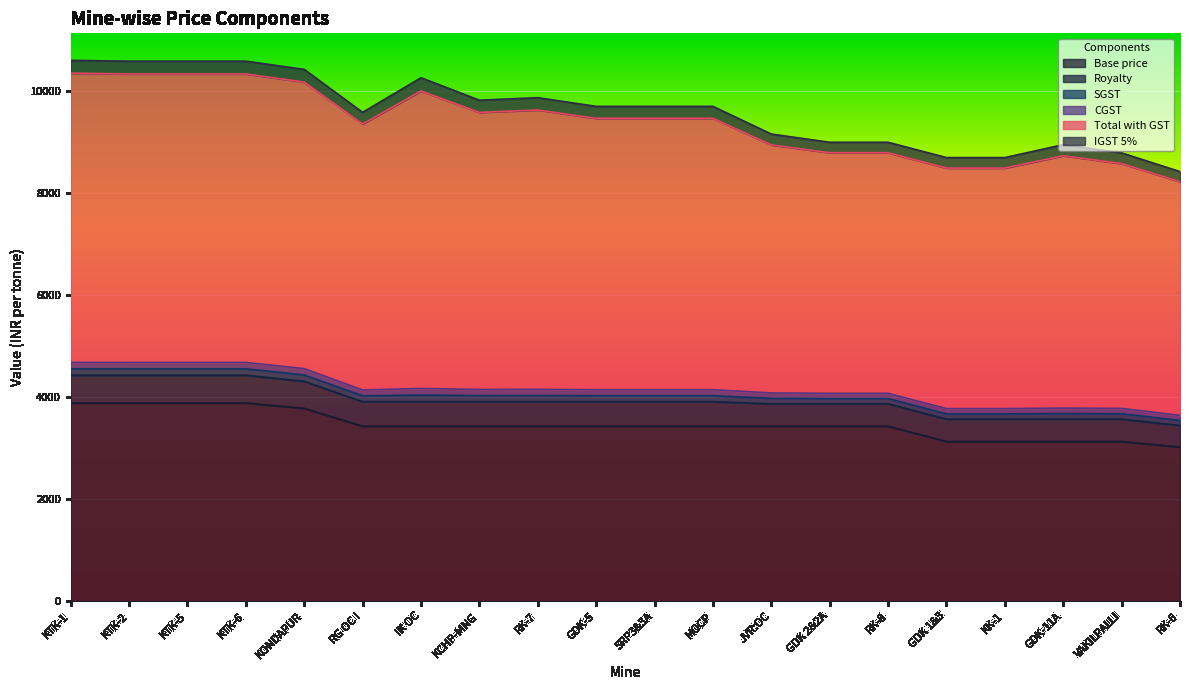

What is the maximum value for SGST?

129.3